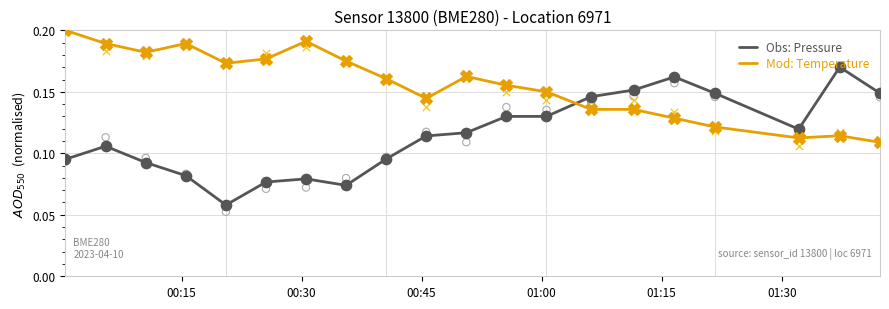

What are all the series names shown in the legend?

Obs: Pressure, Mod: Temperature